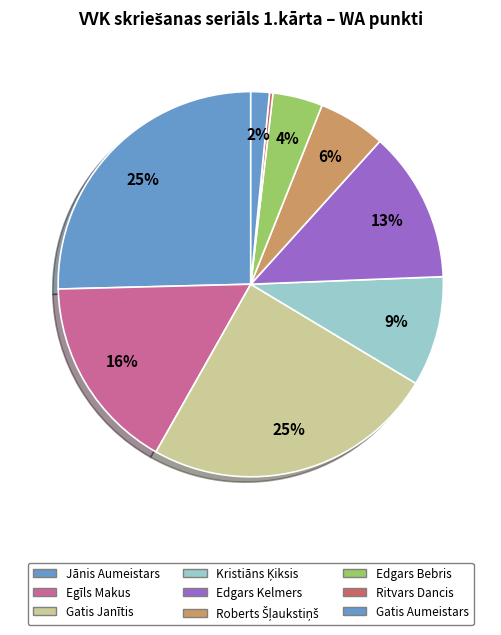

Count the number of slices in the pie.

9